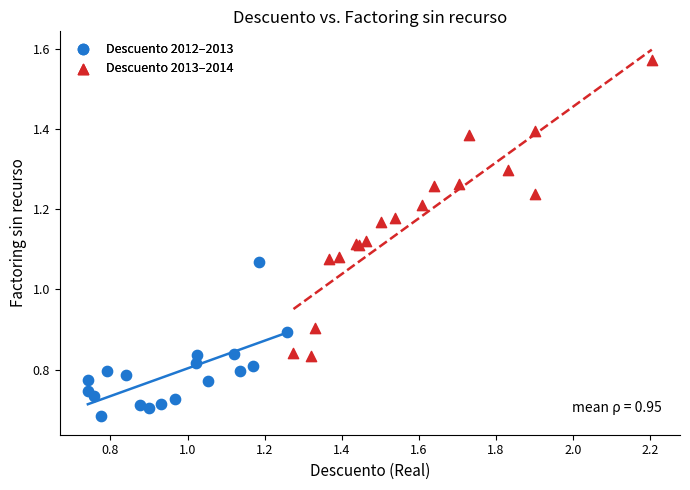

Which series reaches the minimum Y coordinate?

Descuento 2012–2013